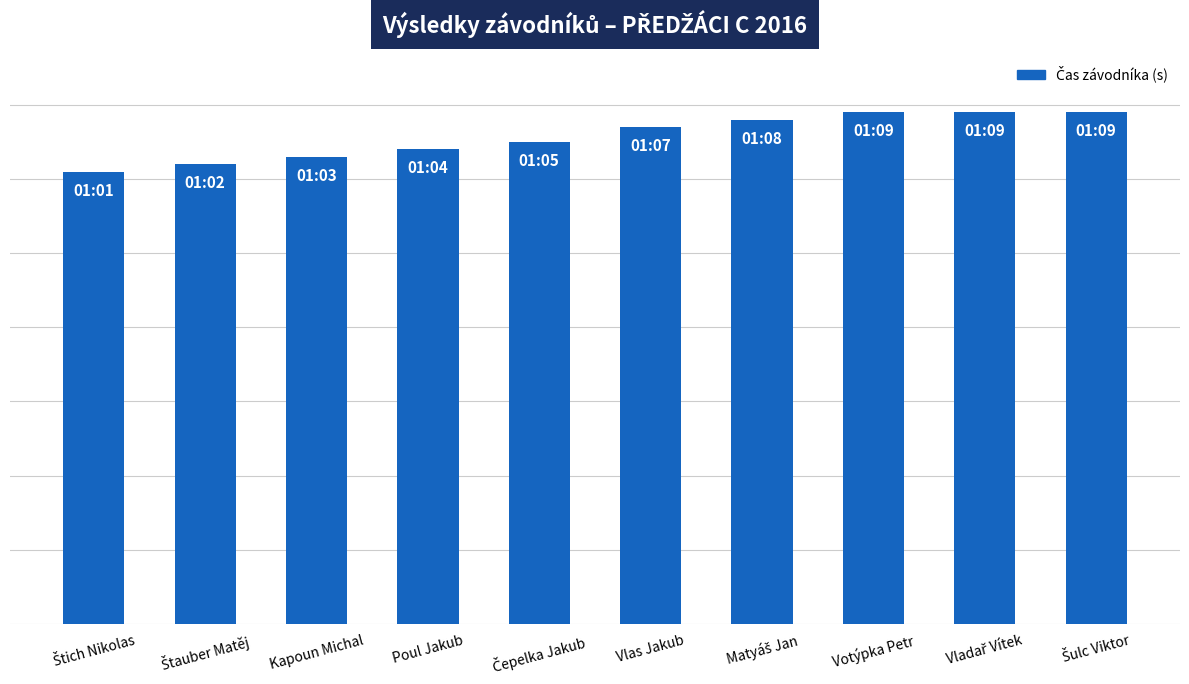

The chart shows a value of 69 at Vladař Vítek. True or false?

True